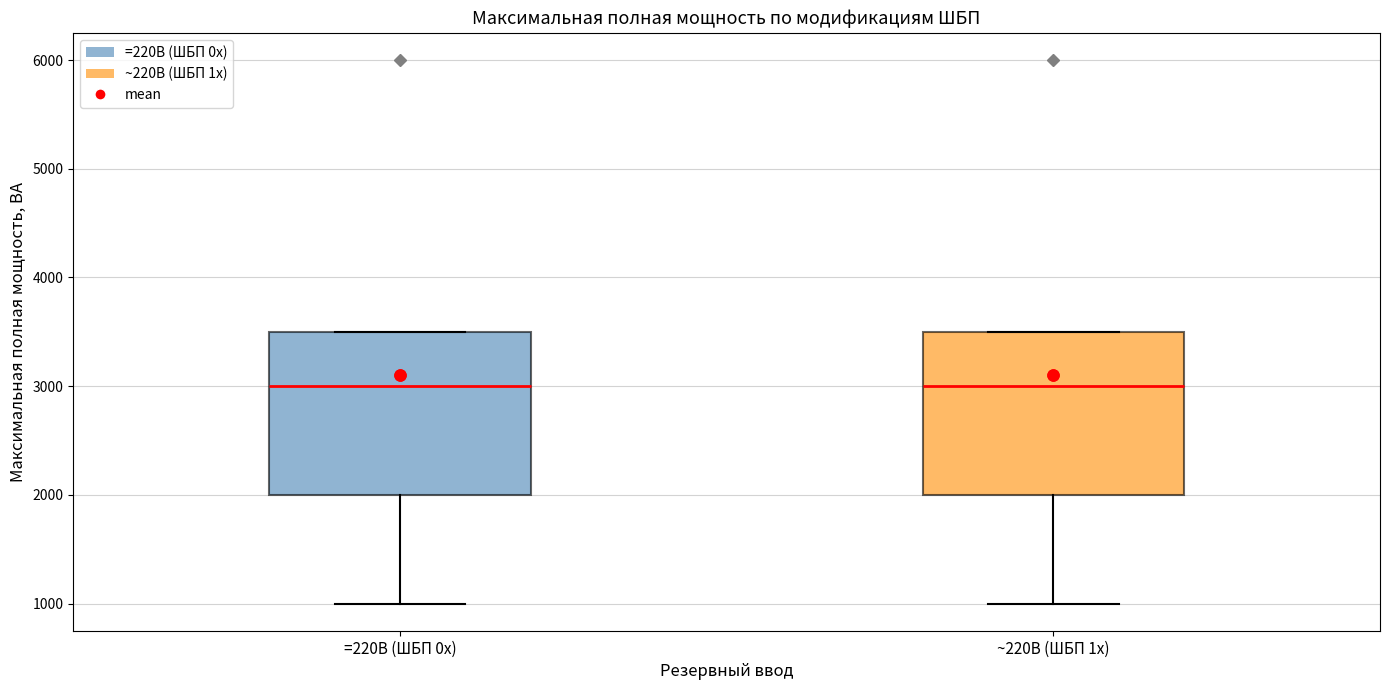

Where is the upper edge of the box for =220В (ШБП 0x) on the y-axis? The values are not printed on the chart, so give them approximately, as read against the axis.

3500